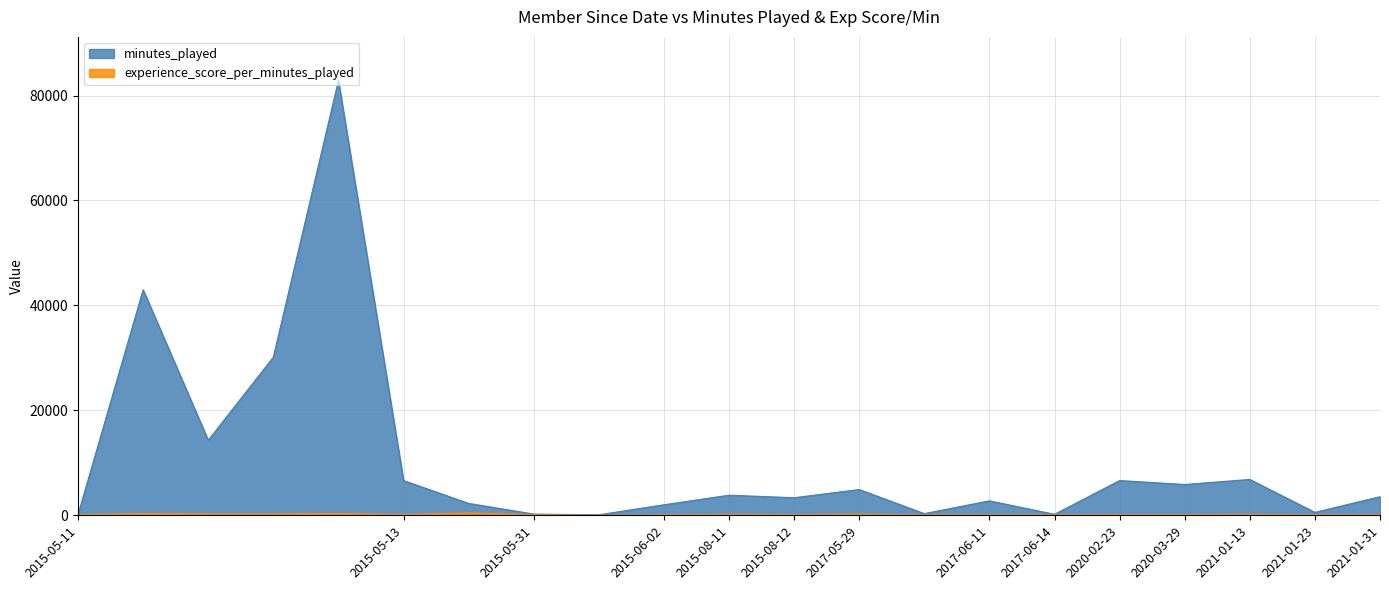

What are all the series names shown in the legend?

minutes_played, experience_score_per_minutes_played